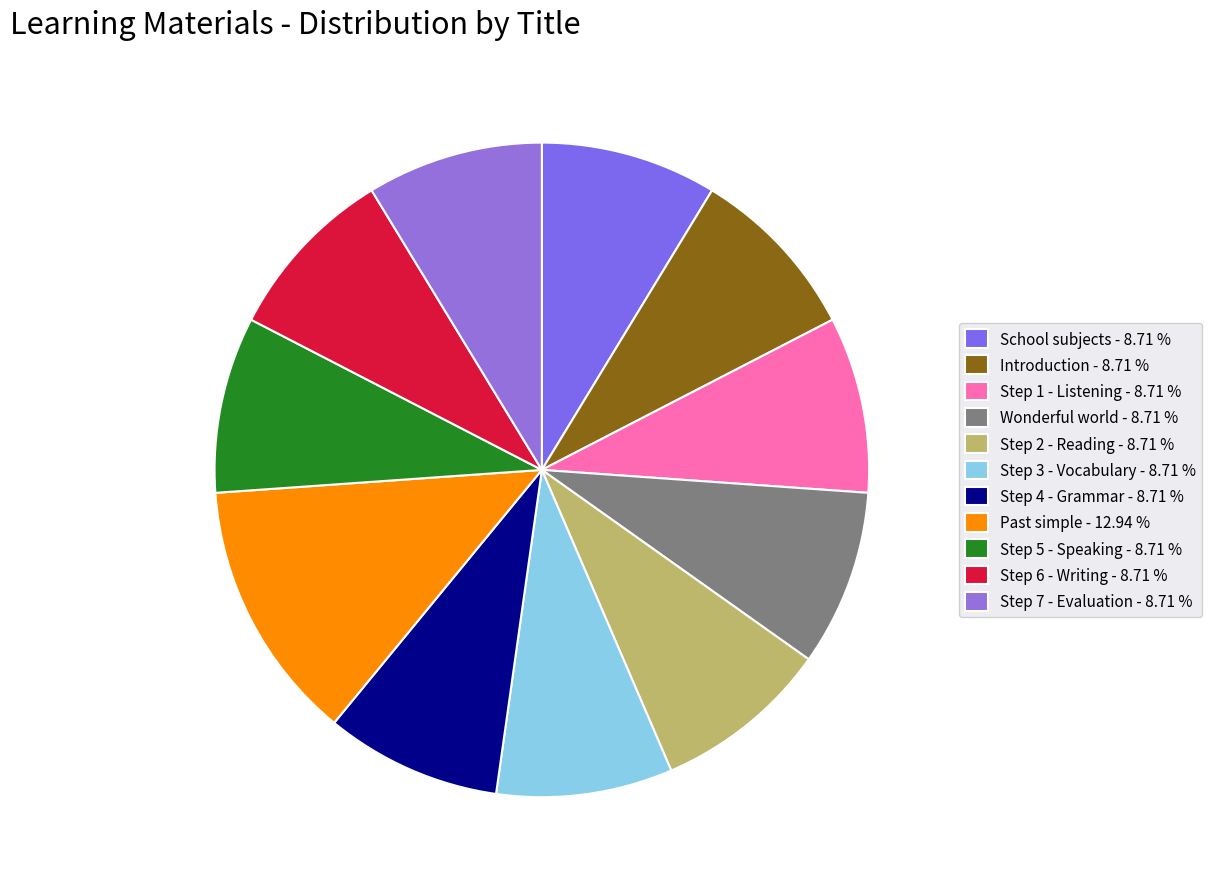

The Step 3 - Vocabulary slice represents 9% of the pie. True or false?

True